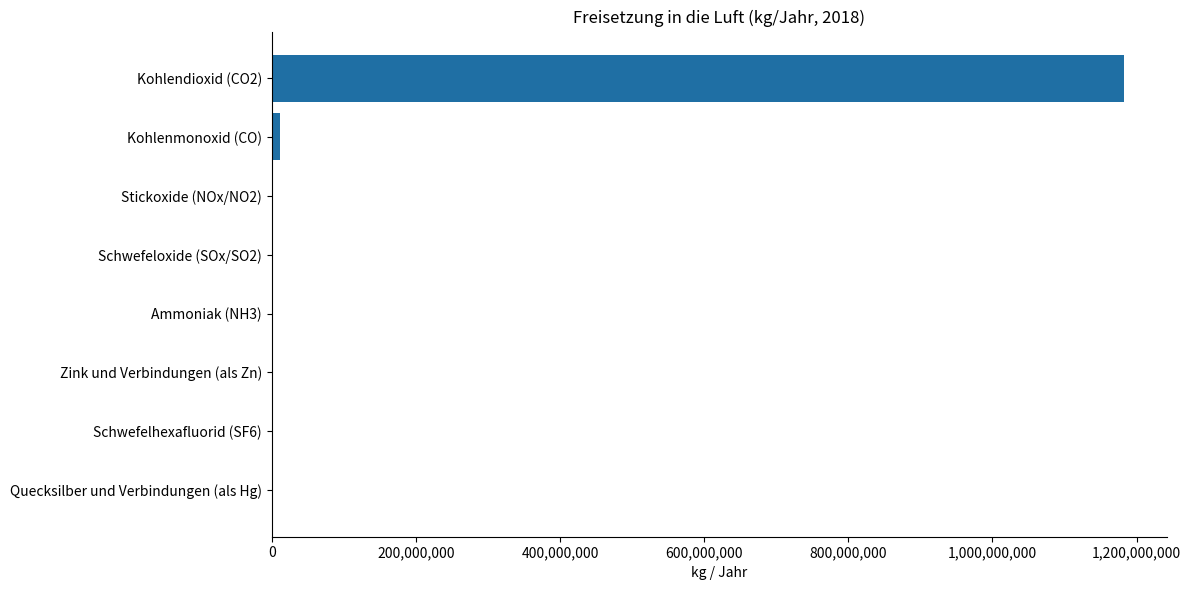

At which category does the chart reach its peak across all series?

Kohlendioxid (CO2)